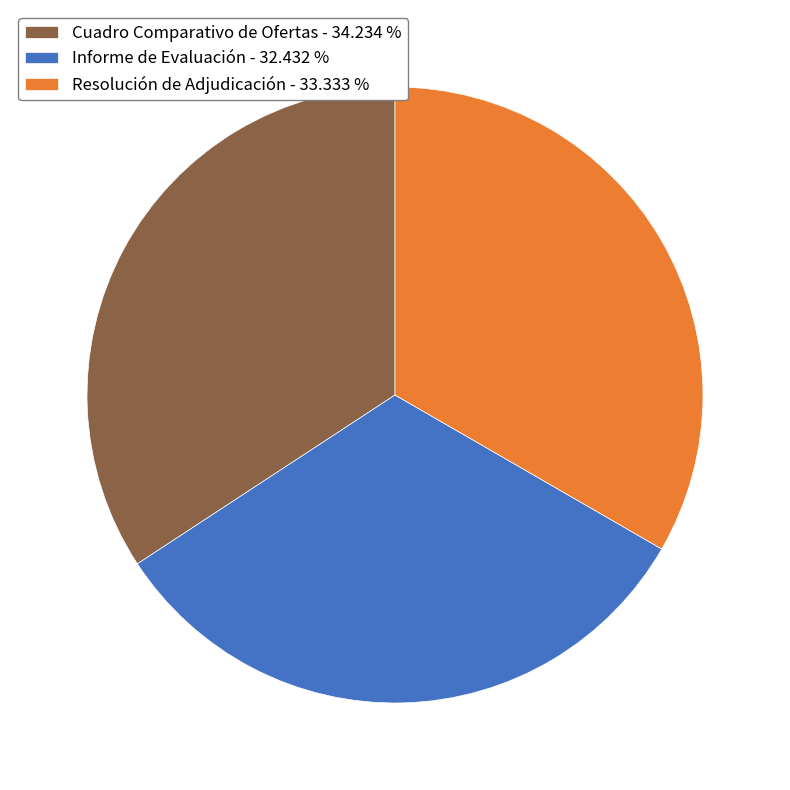

True or false: Informe de Evaluación accounts for 21% of the total.

False